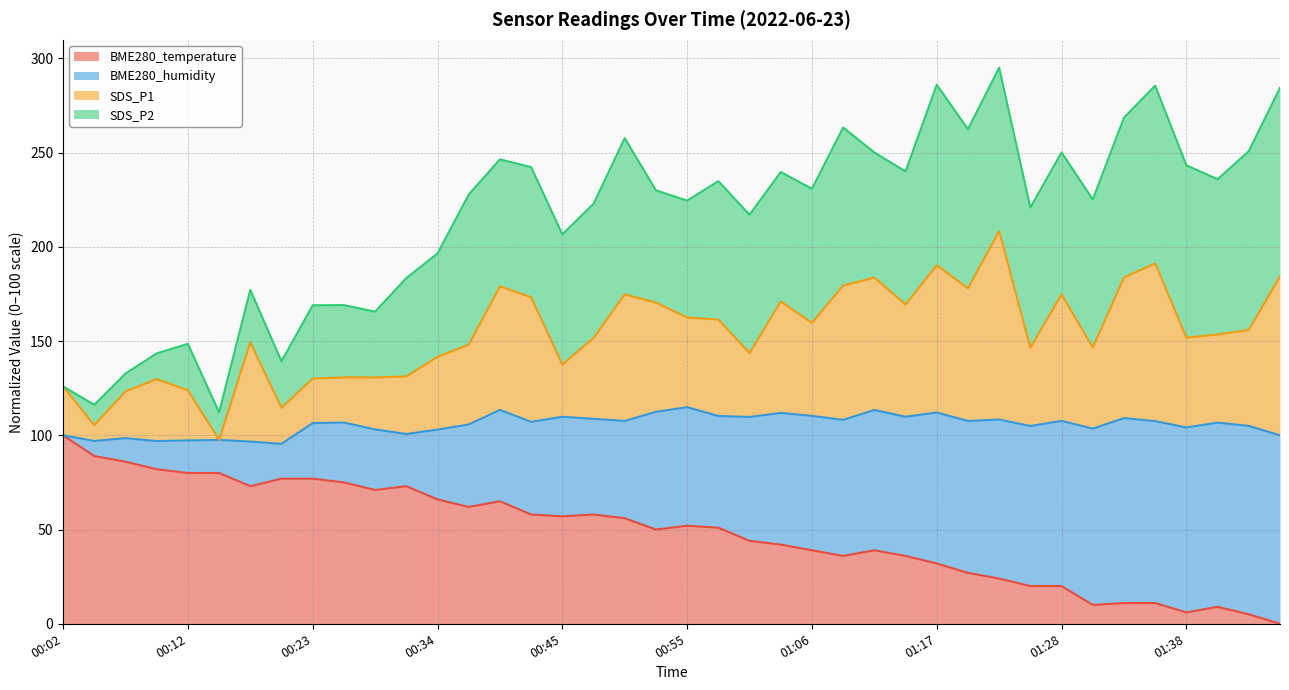

What is the highest value of the BME280_temperature series?

100.0